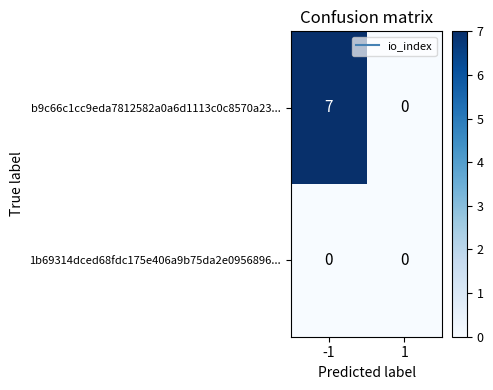

What is the difference between the highest and lowest values at -1?

7